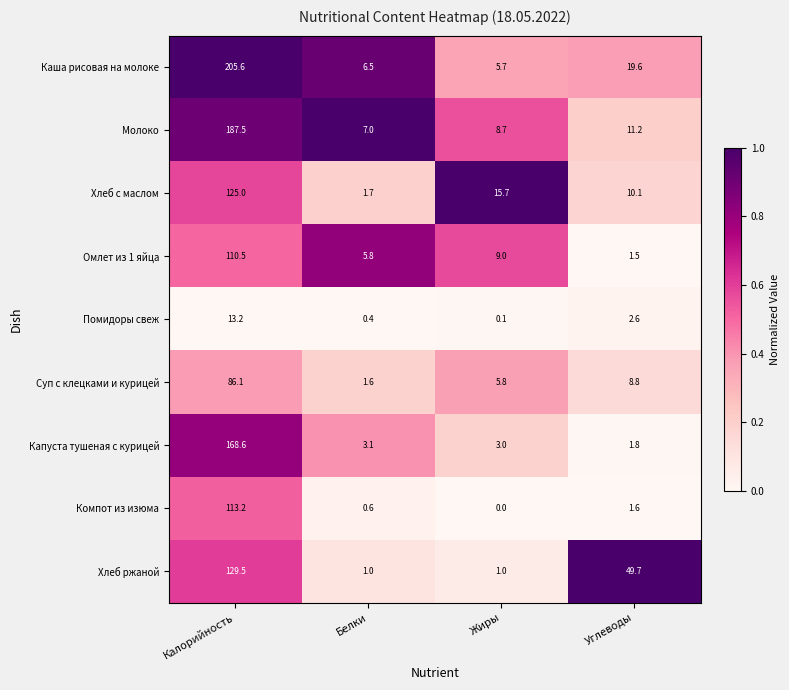

What is the total value across all series at Калорийность?

1139.2